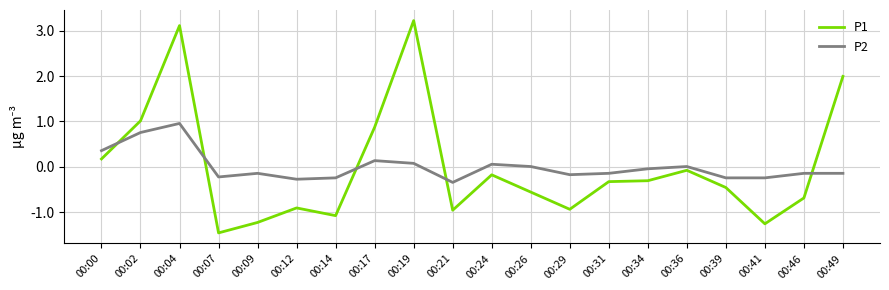

True or false: P1 has more than 2 points higher than both neighbors.

True